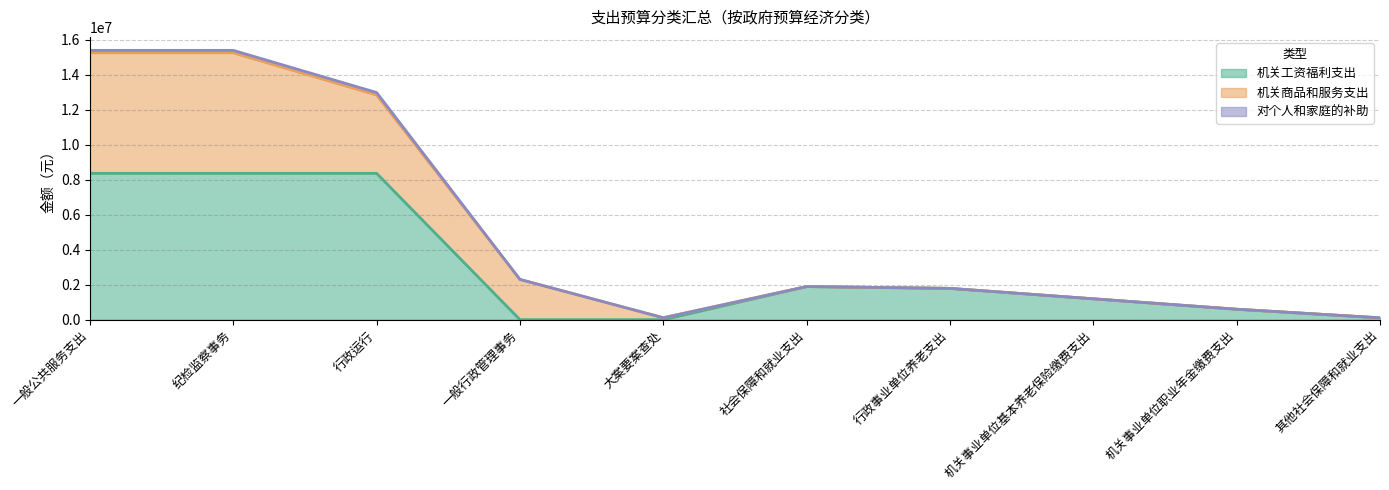

What is the label of the 9th point from the right?

纪检监察事务